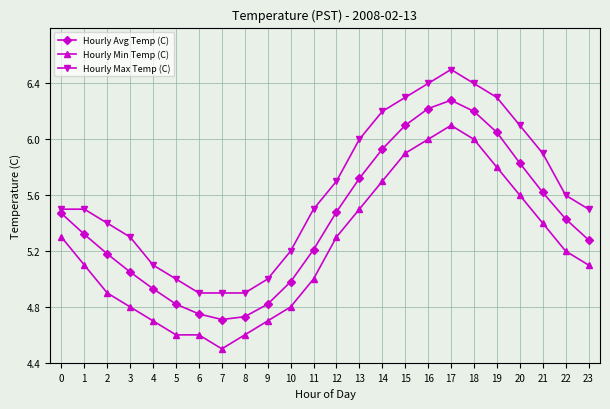

Count the number of categories in the chart.

24